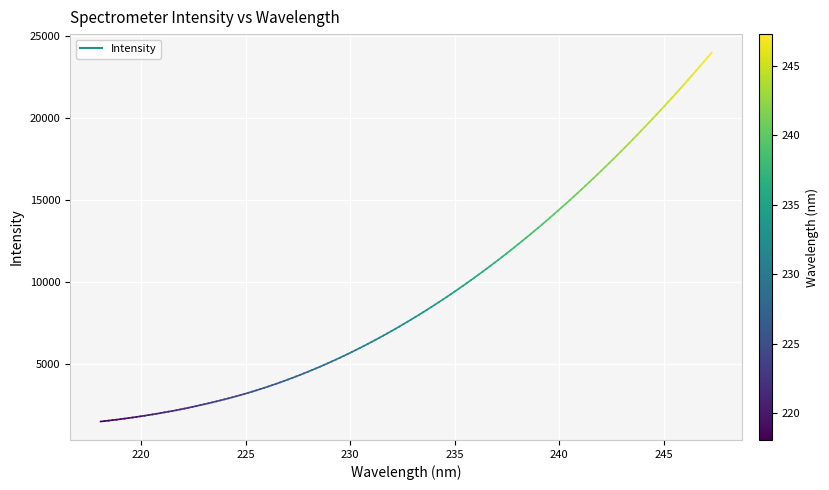

Is it true that the value at 220 is 2286.7?

False